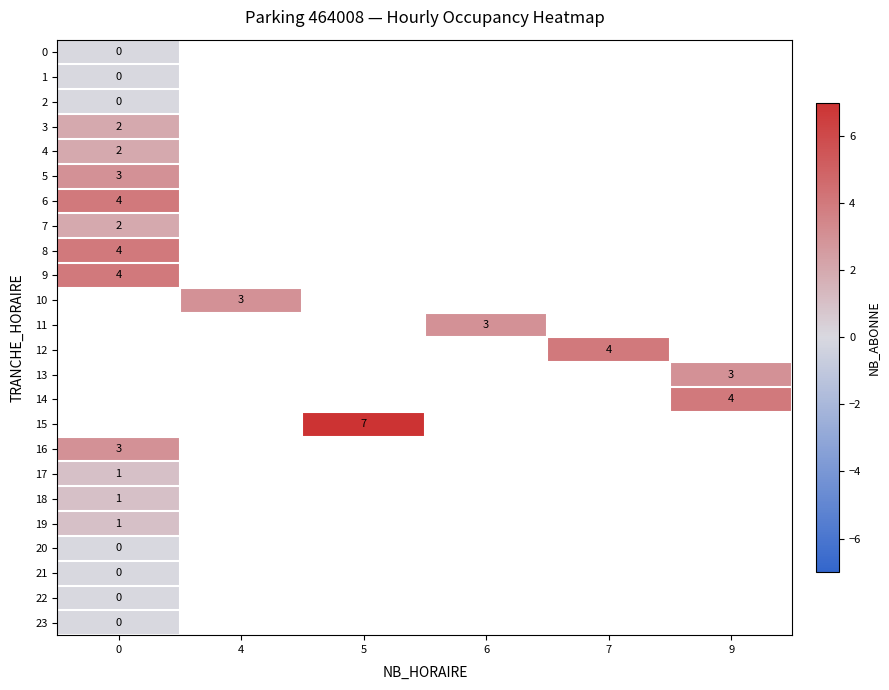

Rank the categories by row_2 value from highest to lowest.

0, 4, 5, 6, 7, 9